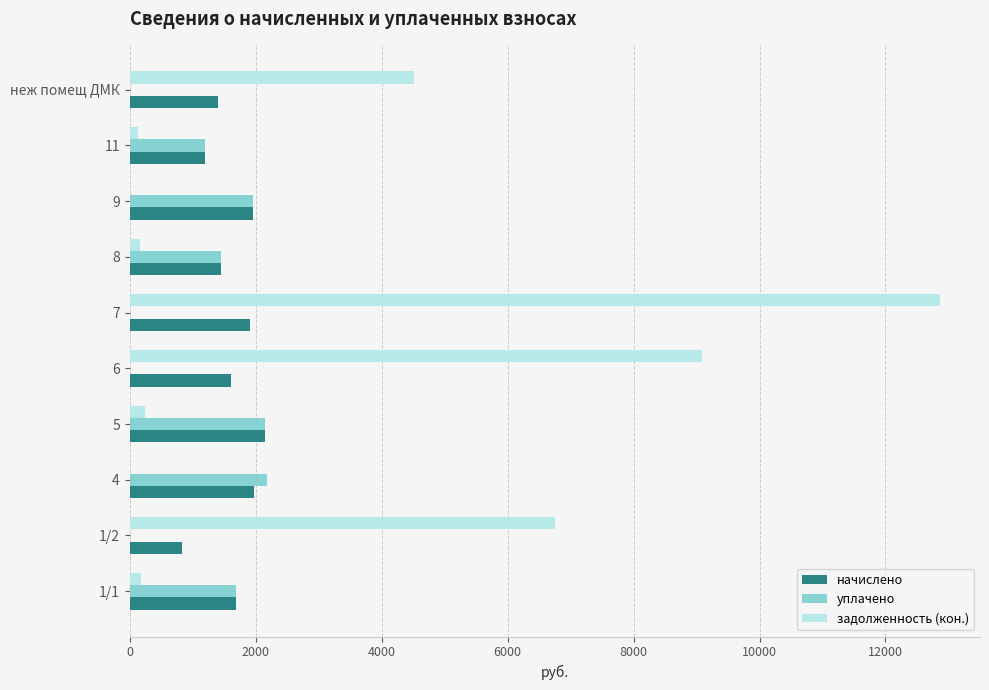

What is the sum of the задолженность (кон.) values at неж помещ ДМК and 6?

13610.7